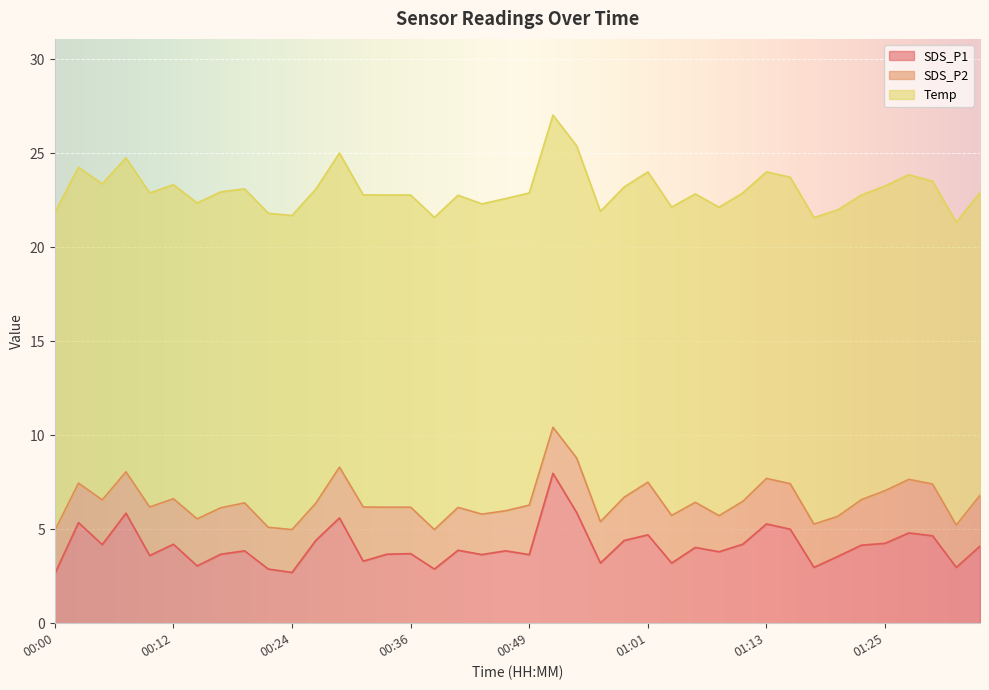

What is the average value of the SDS_P1 series?

4.1